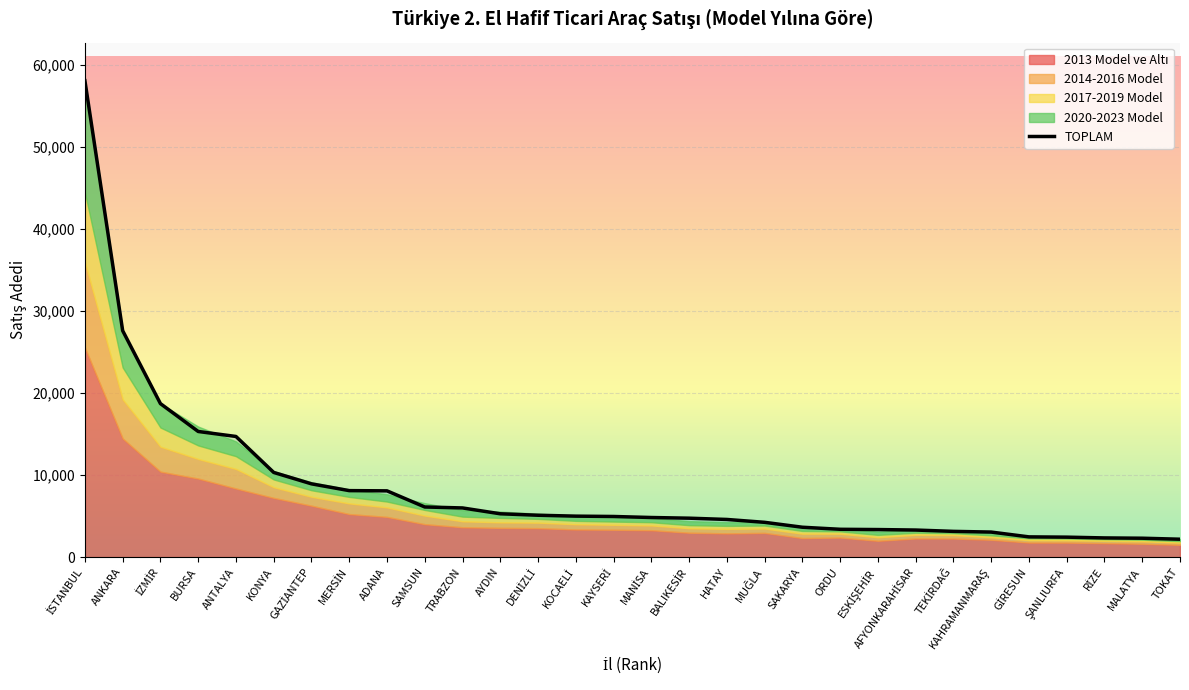

What is the difference between the second highest and minimum values?

25443